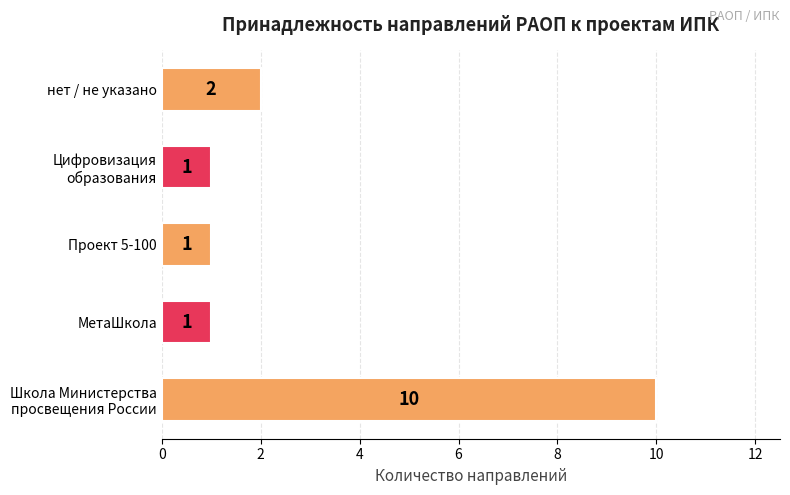

Reading bottom to top, list all the values displayed in this chart.

10	1	1	1	2